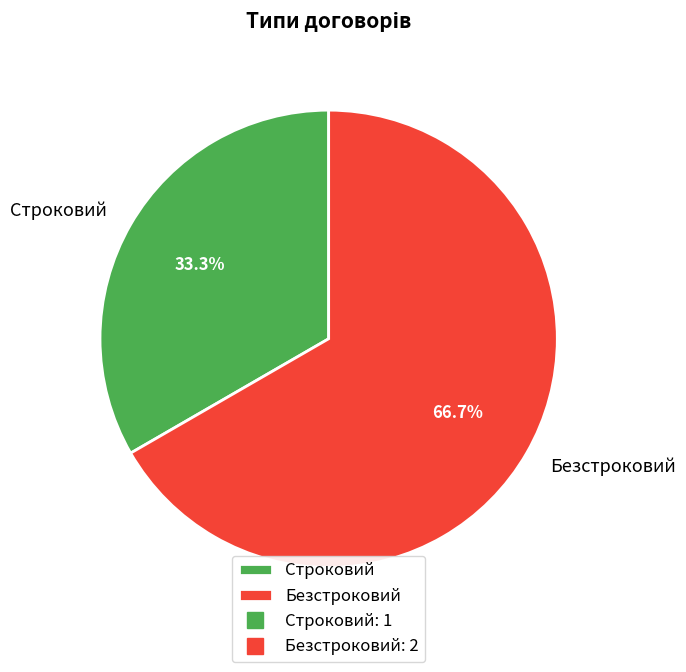

Count the number of slices in the pie.

2